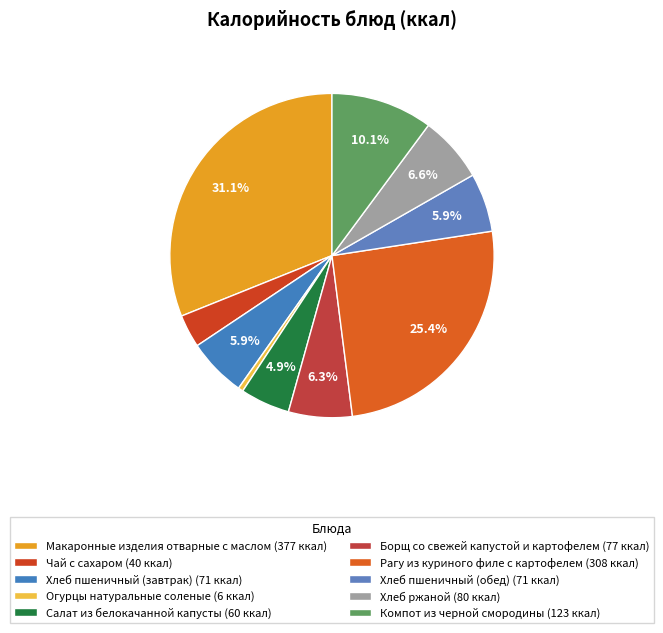

How many segments does this pie chart have?

10